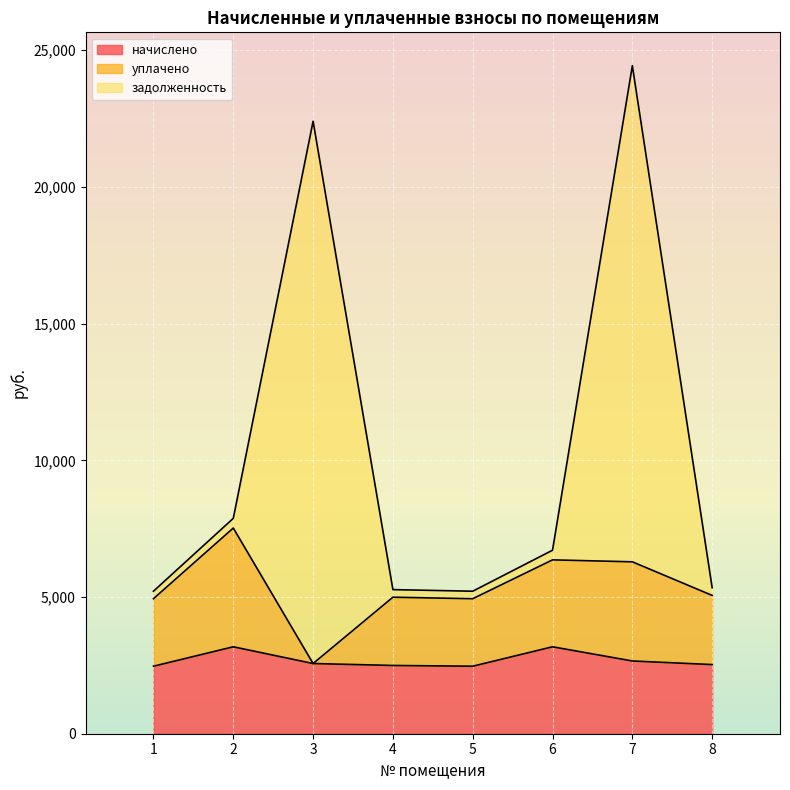

How many values in the уплачено series are below 5058?

4